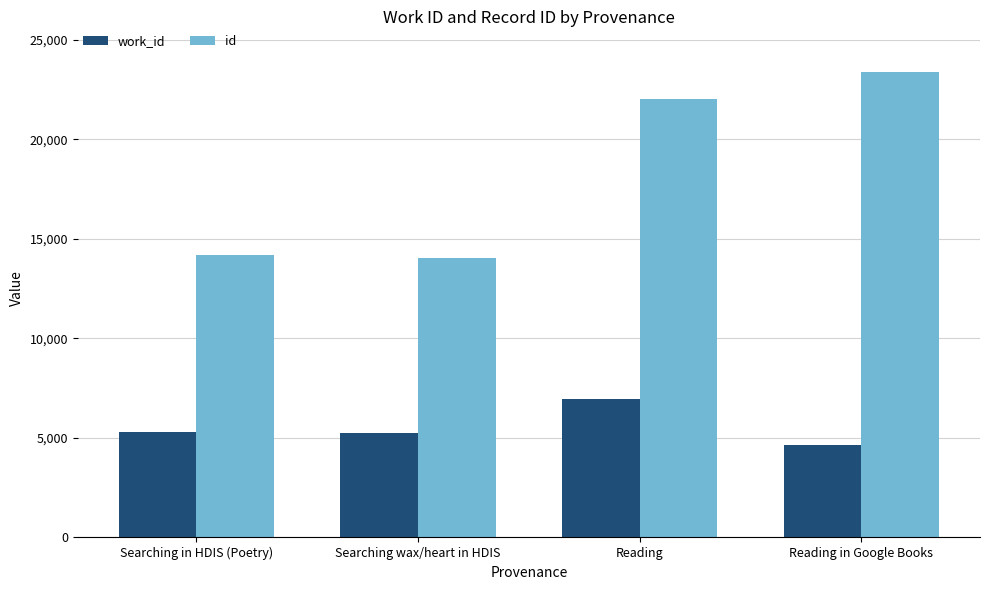

How many distinct data groups are displayed?

2